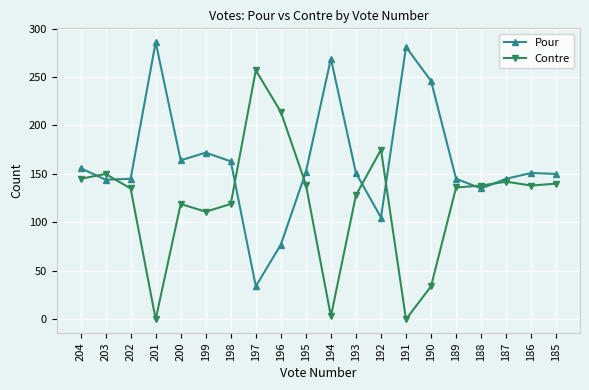

What is the value of the Contre point at the 20th from the left?

140